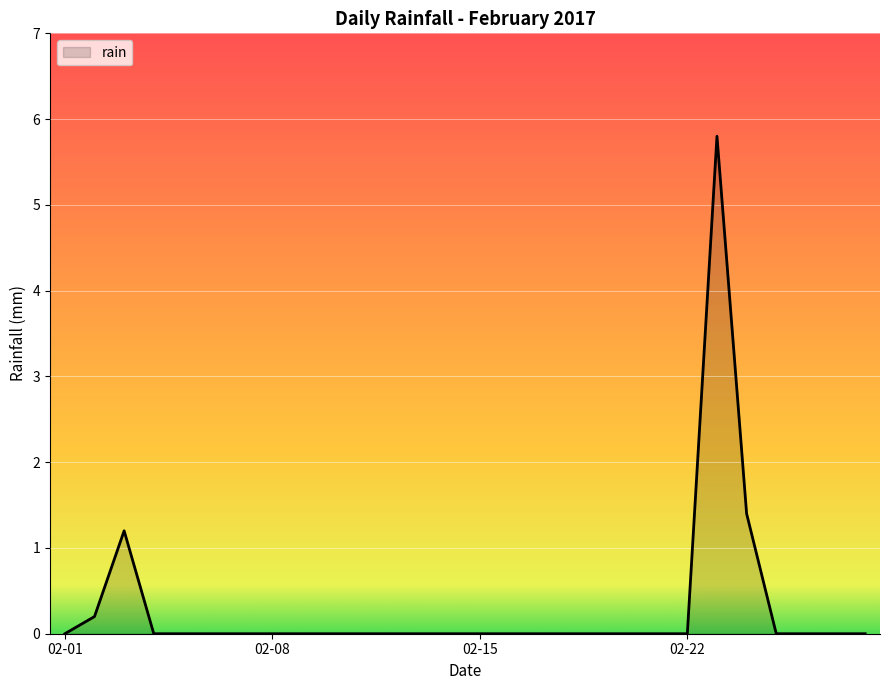

What is the difference between the maximum and minimum values?

5.8